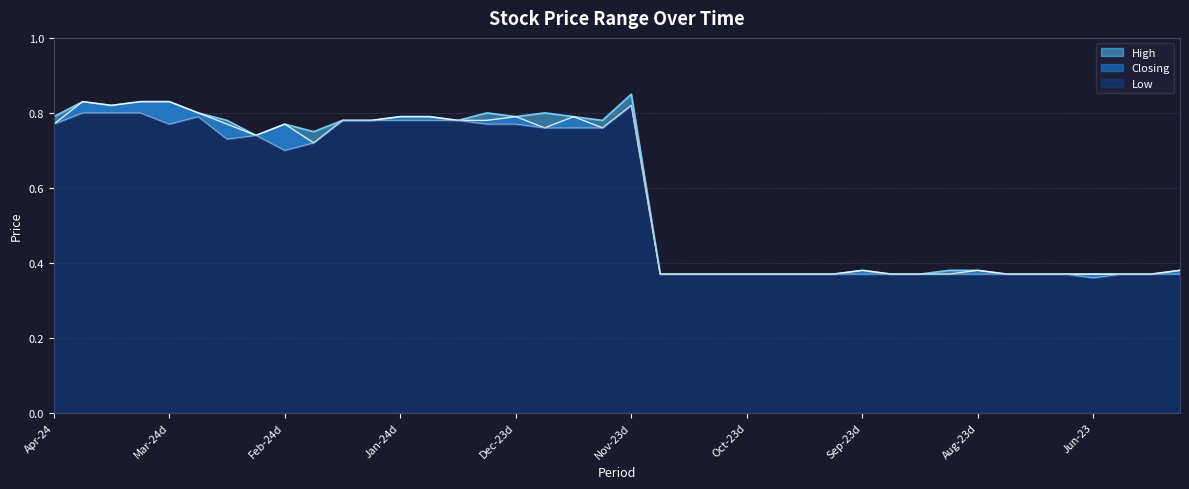

What is the difference between the second highest and minimum values in the Low series?

0.4